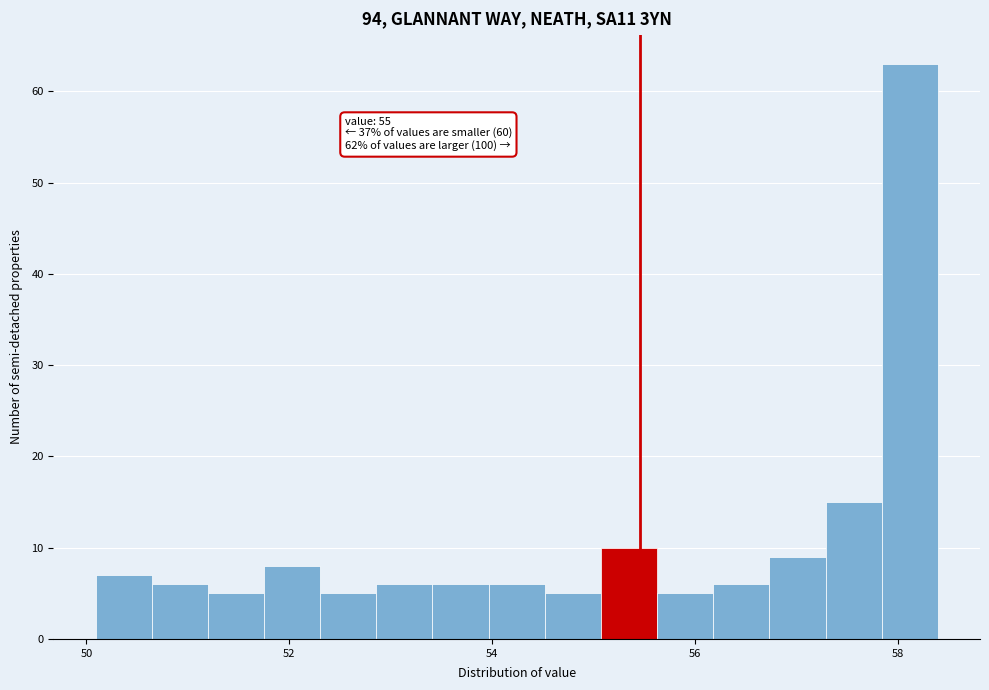

Around what value on the x-axis is the tallest bar? Give the approximate position of its centre, as read against the axis.

58.2